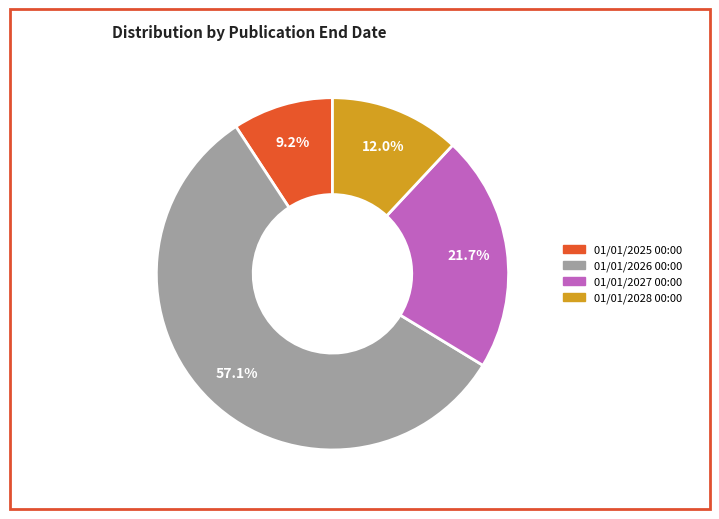

Is the sum of 01/01/2028 00:00 and 01/01/2026 00:00 greater than half?

Yes